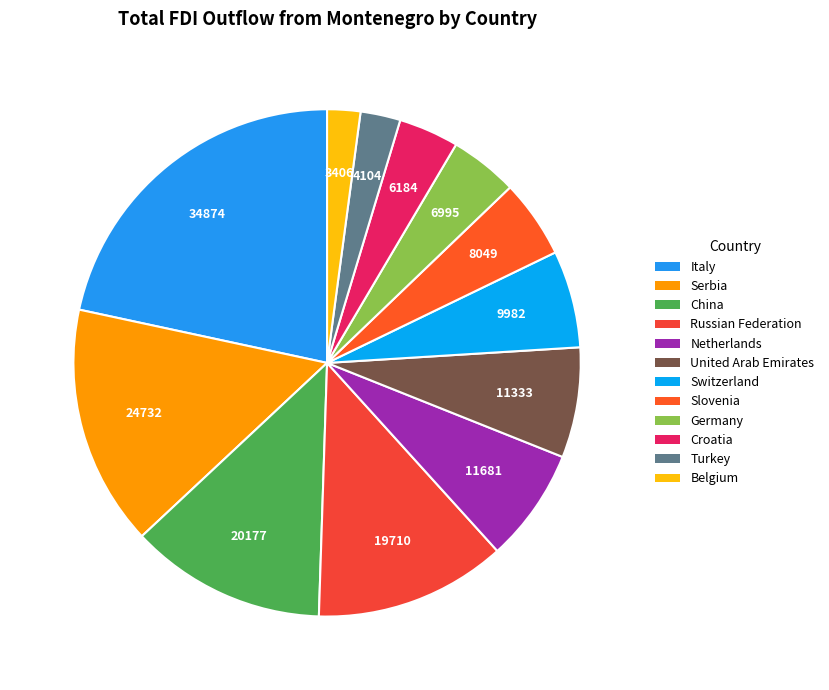

How many slices are in this pie chart?

12